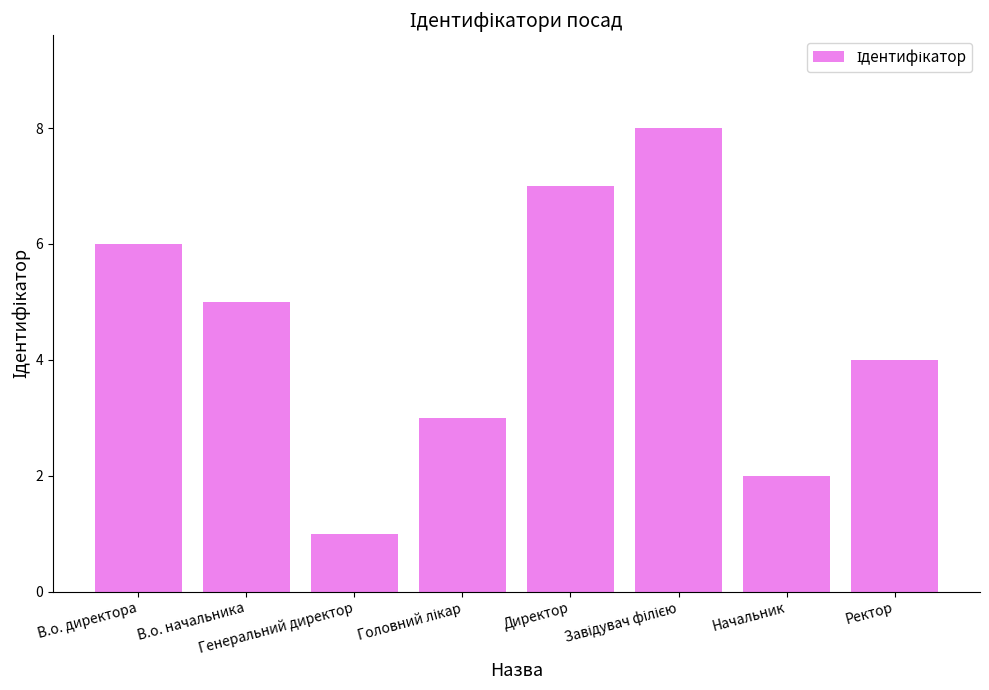

At which category does the chart reach its minimum across all series?

Генеральний директор